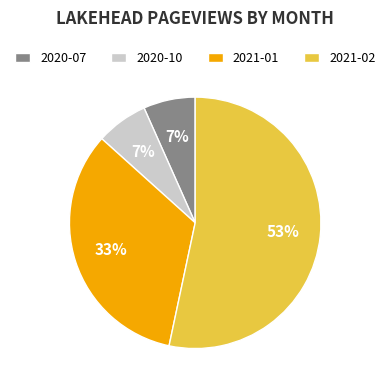

Between 2021-02 and 2020-10, which is larger?

2021-02